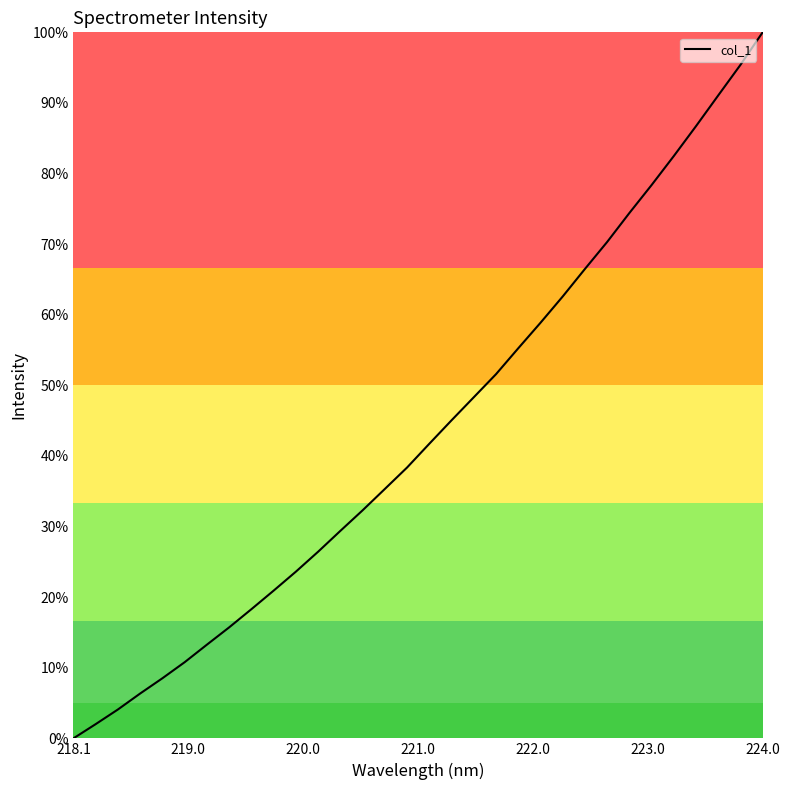

What is the difference between the maximum and minimum values?

100.0